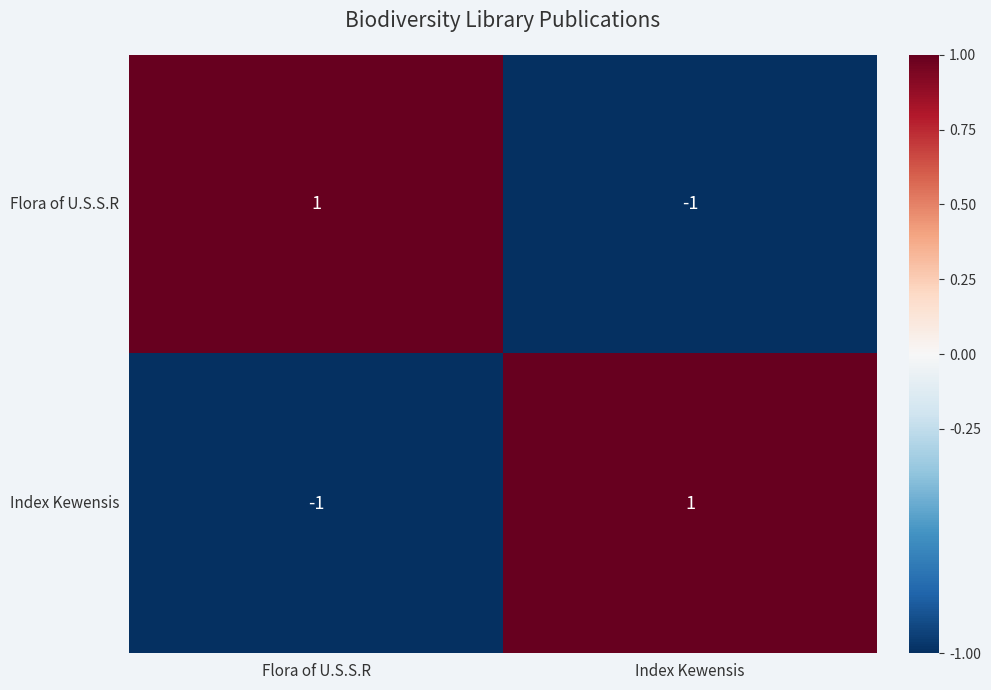

True or false: Flora of U.S.S.R has a value of 1 at Flora of U.S.S.R.

True